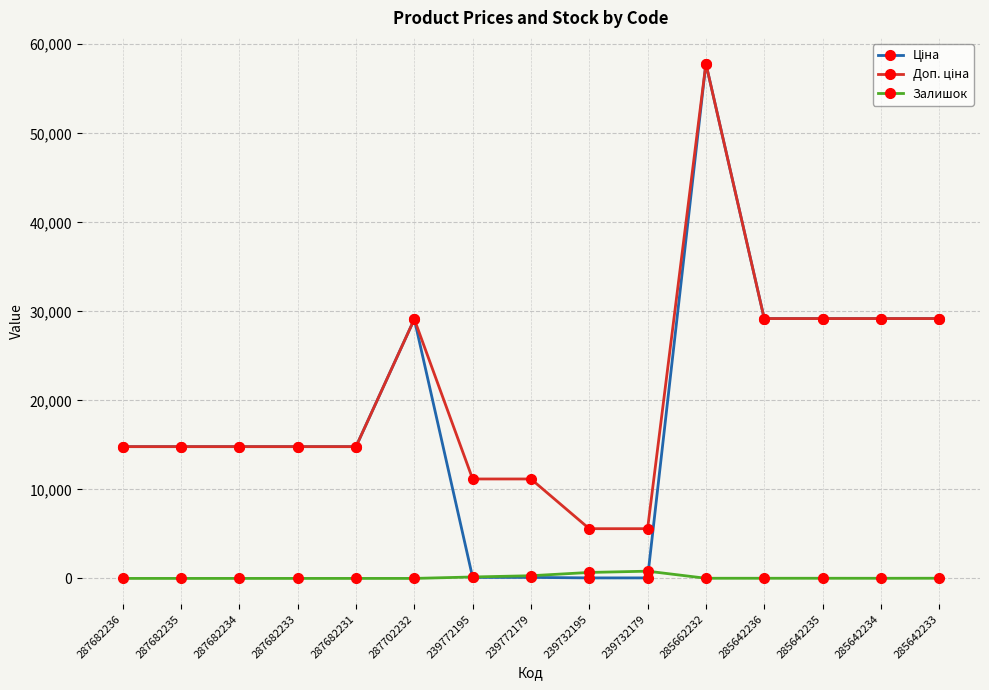

At which category is the sum across all series the highest?

285662232